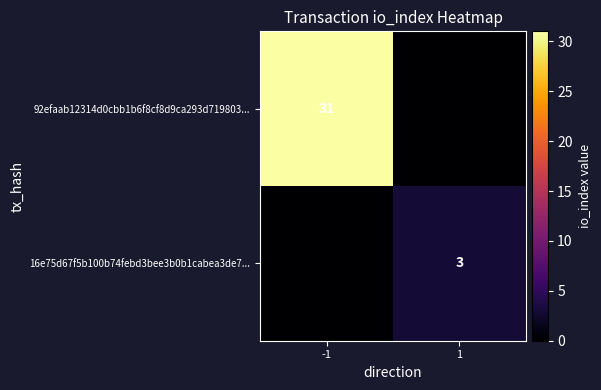

The value of 16e75d67f5b100b74febd3bee3b0b1cabea3de7... at 1 is 5. True or false?

False